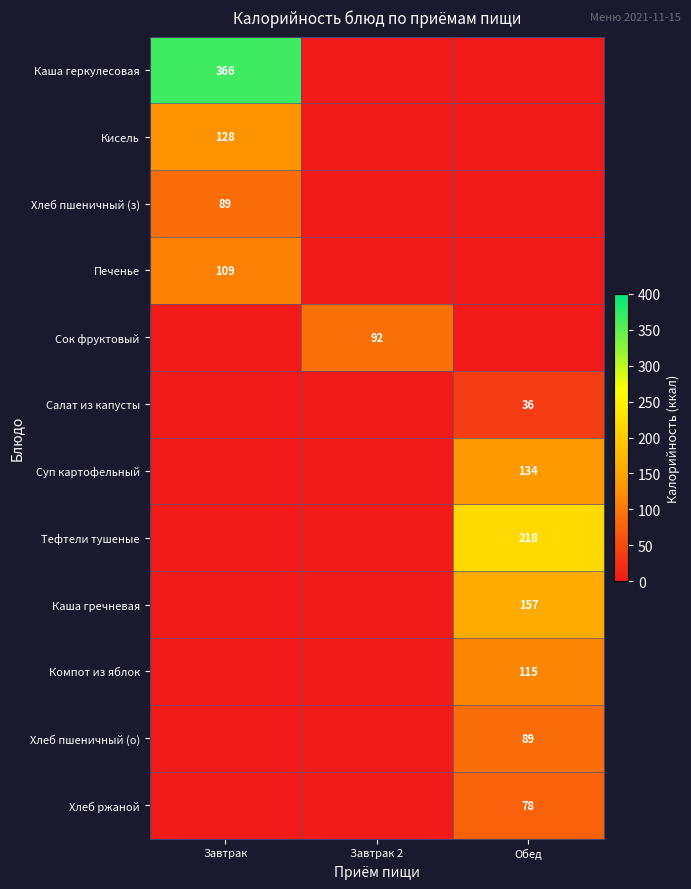

True or false: Каша геркулесовая has a value of 598 at Завтрак.

False